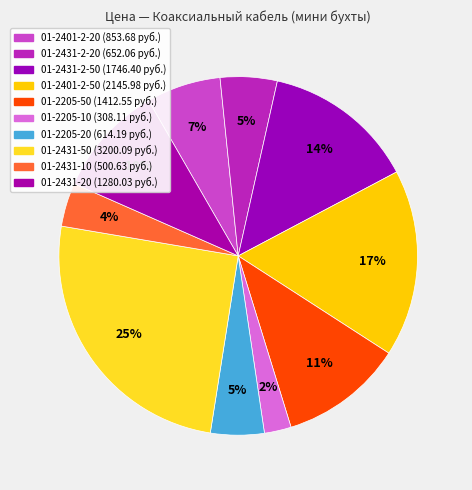

The 01-2205-10 slice represents 2% of the pie. True or false?

True